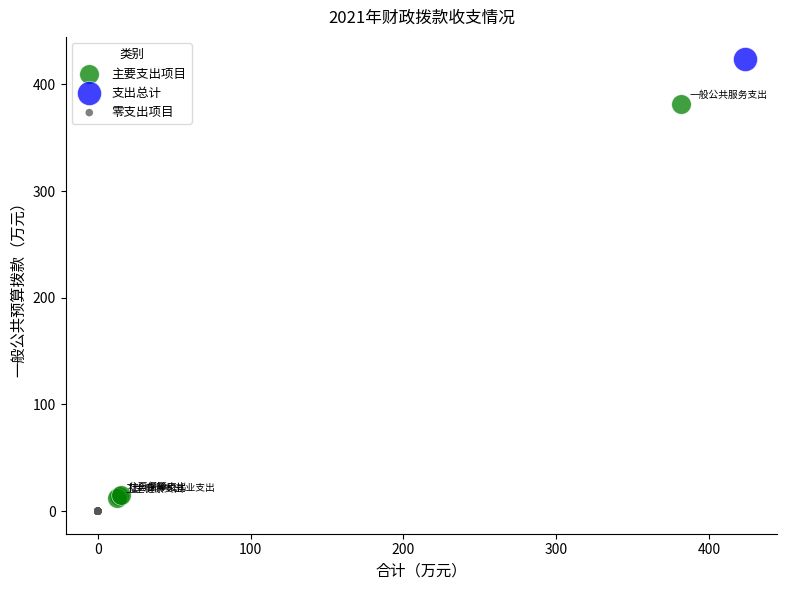

Which series reaches the maximum Y coordinate?

支出总计